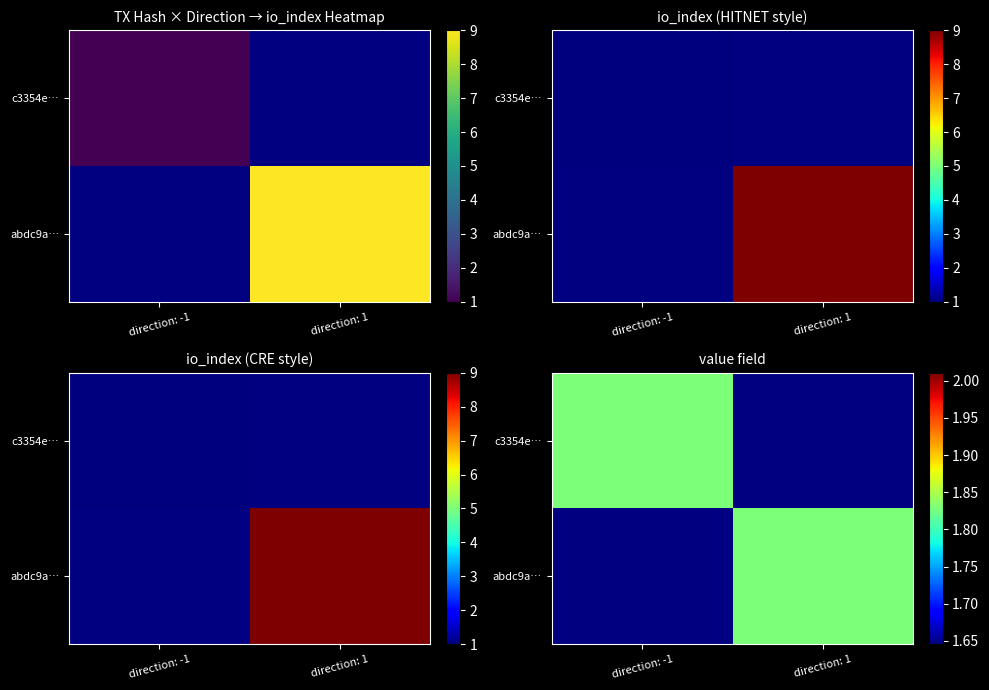

True or false: c3354e199aded7c331d778e2fb79f5089cd5057 has a value of 0 at -1.

False